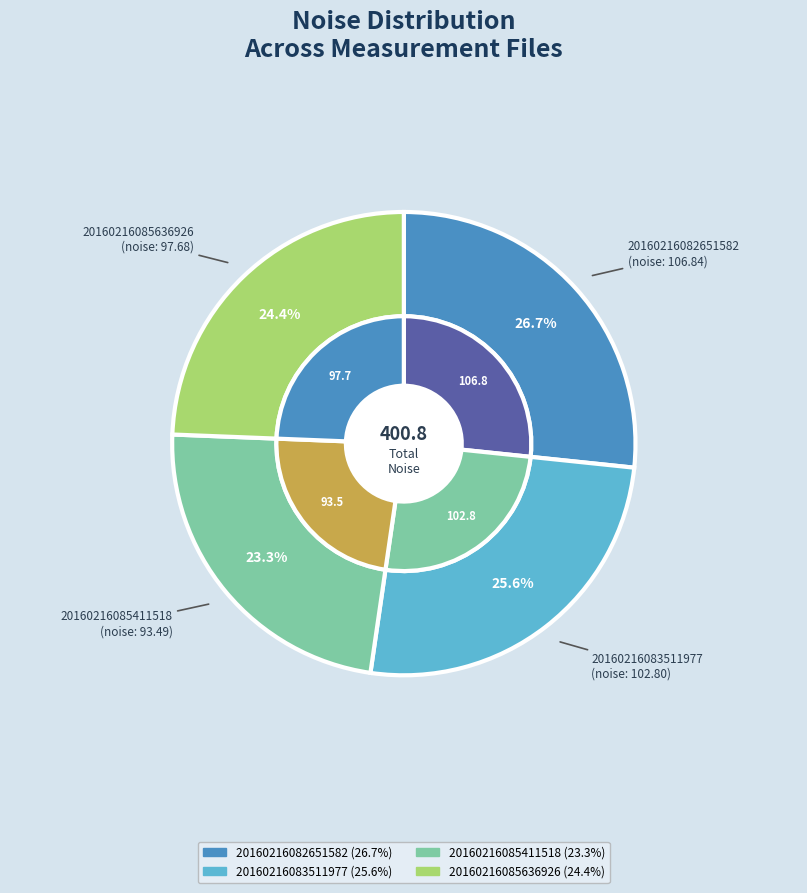

Is it true that 20160216085636926 is 37% of the pie?

False